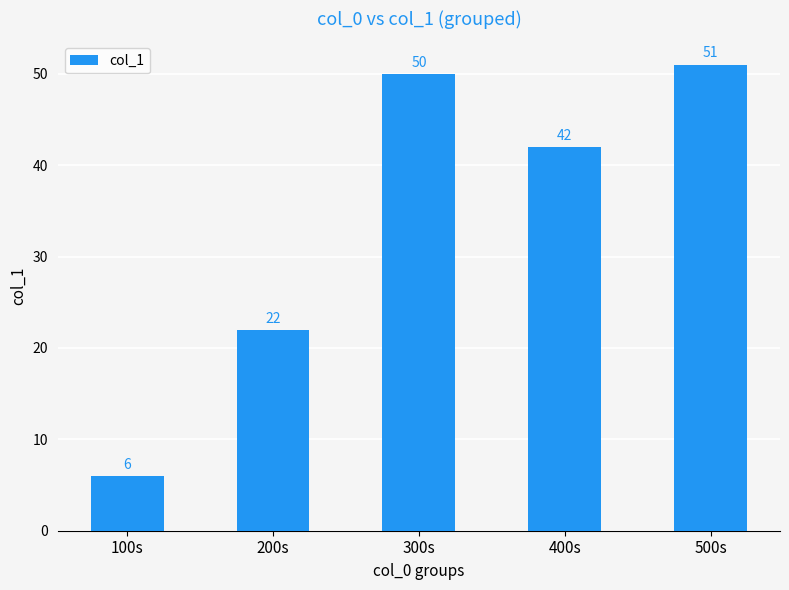

Are the bars horizontal?

No